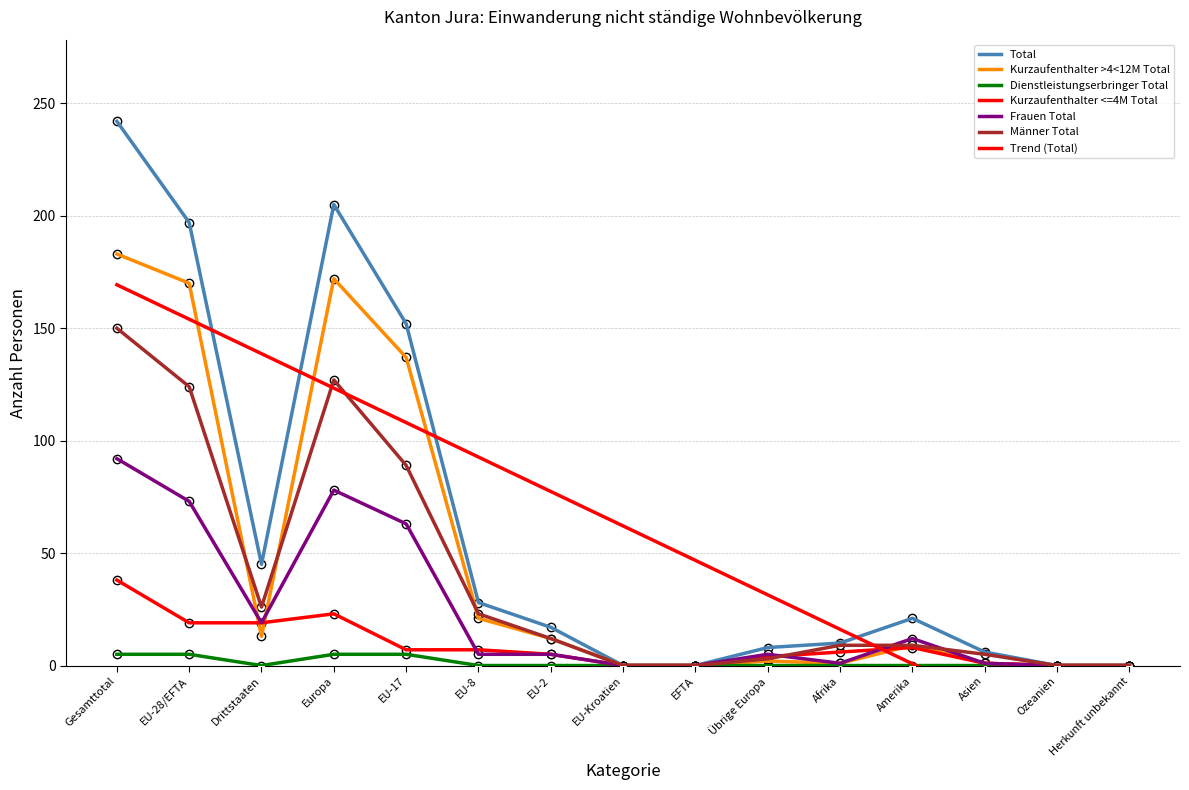

What is the label of the 15th point from the left?

Herkunft unbekannt